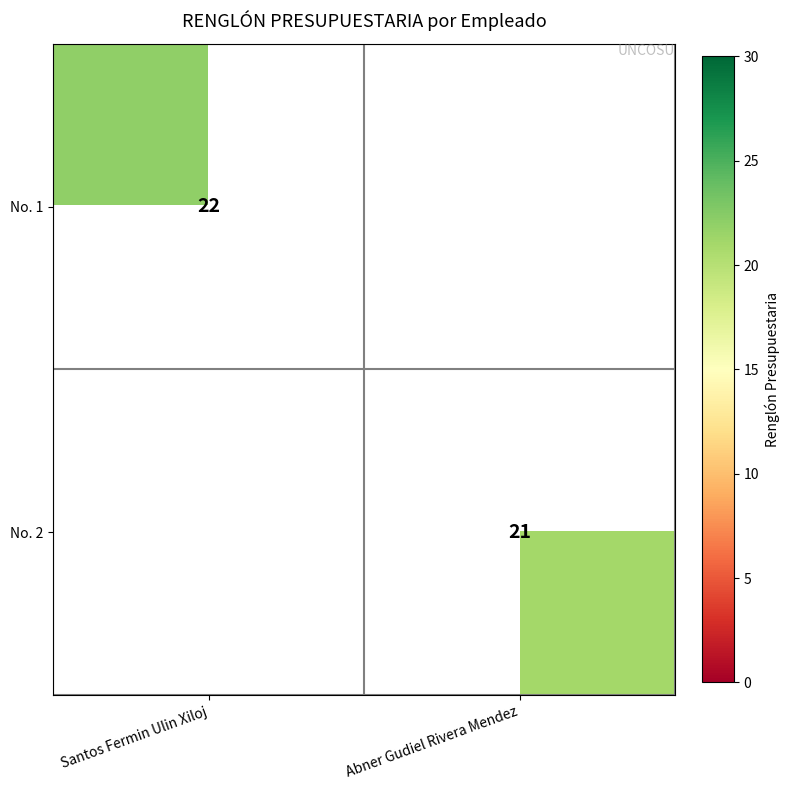

What is the greatest value displayed?

22.0